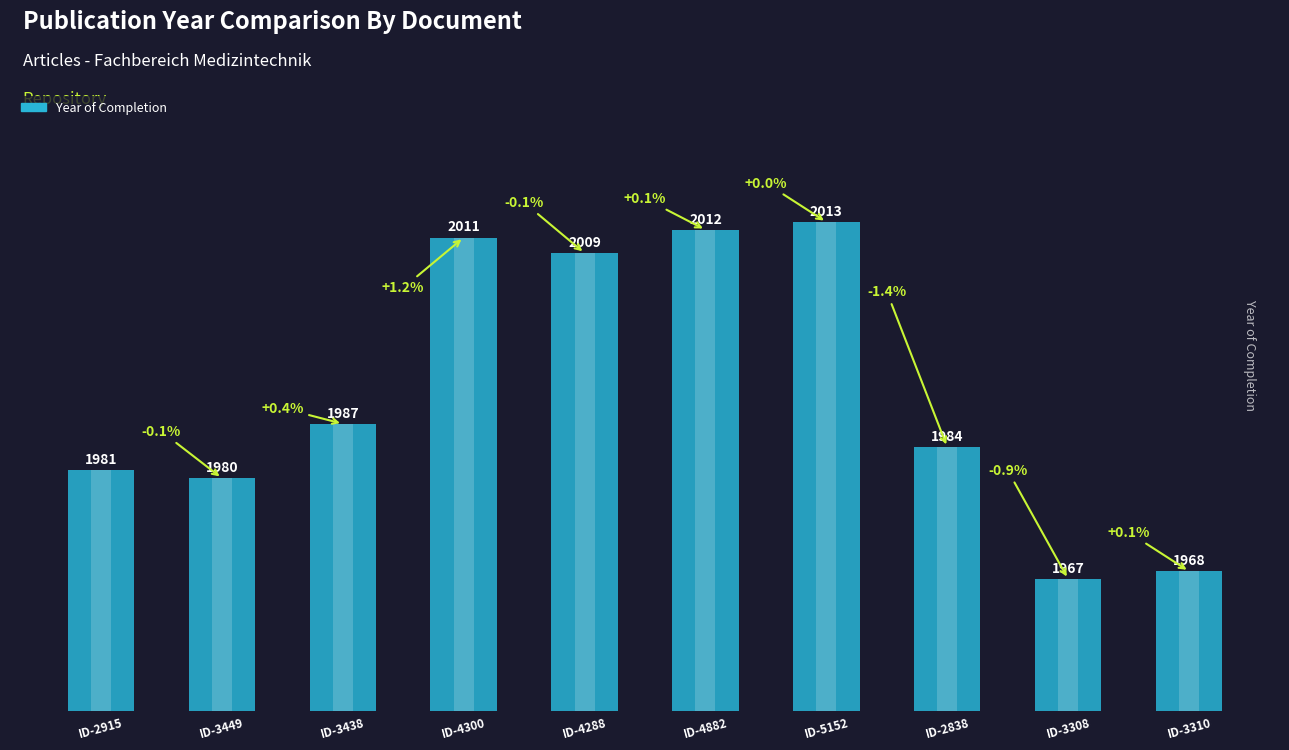

What is the label of the 1st bar from the left?

ID-2915